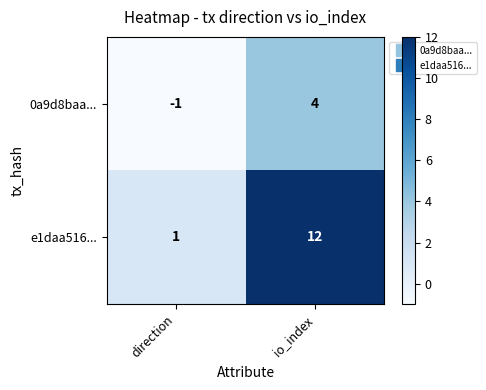

What is the difference between the maximum and minimum values in the 0a9d8baa... series?

5